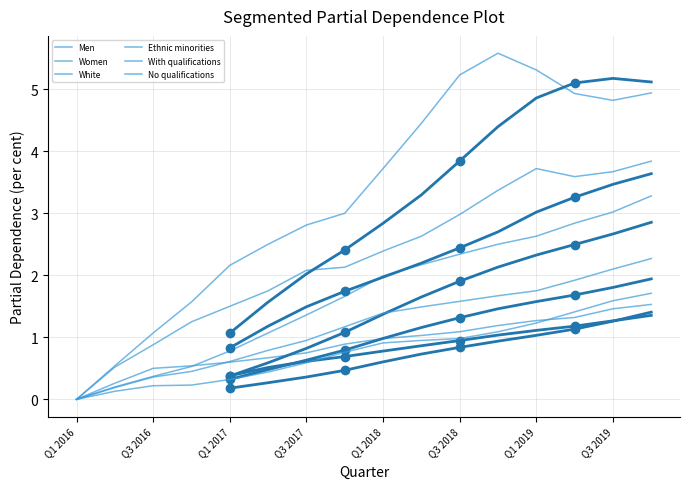

Where is Men nearest to the value 0?

Q1 2016